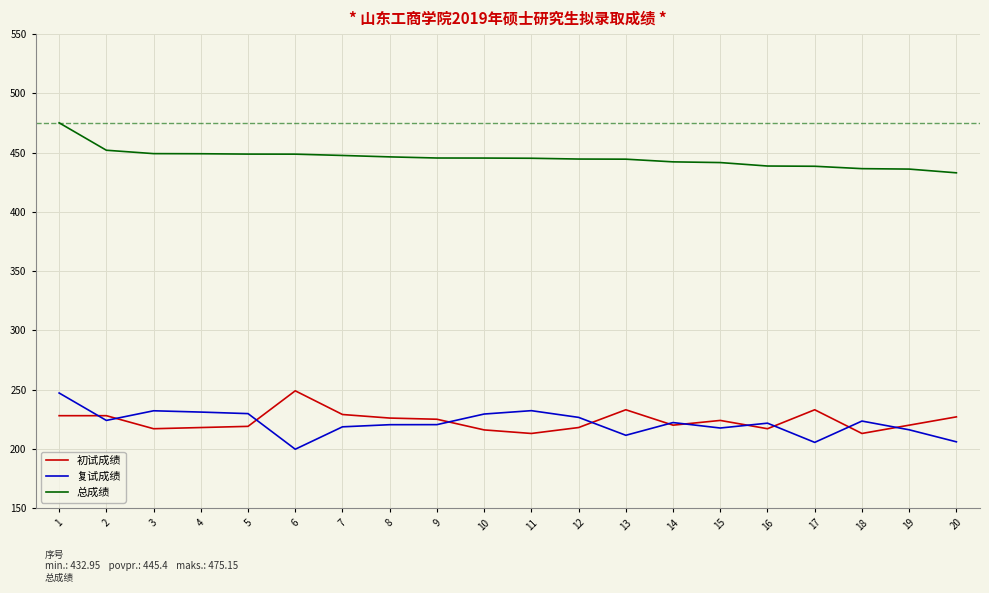

What is the difference between the 总成绩 values at 12 and 3?

4.6